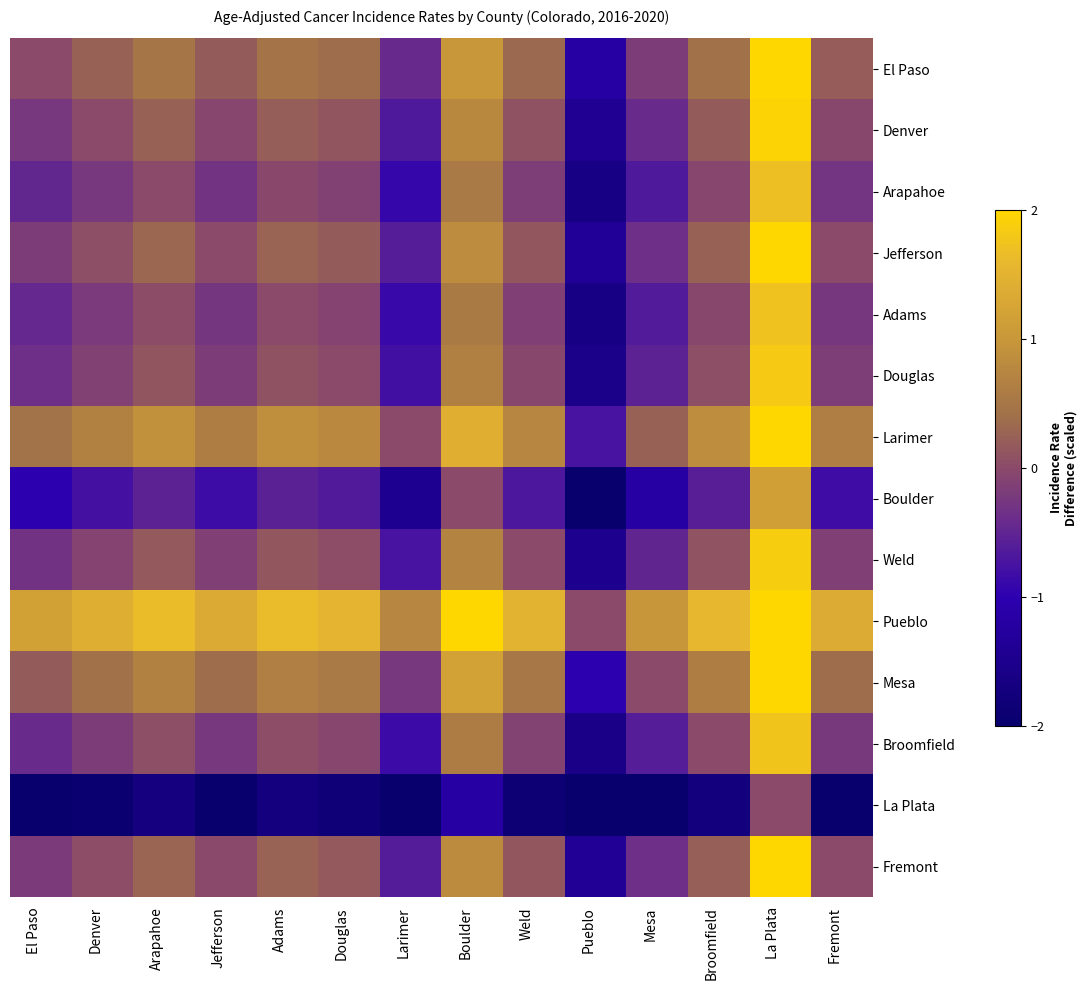

What is the greatest value displayed?

3.4